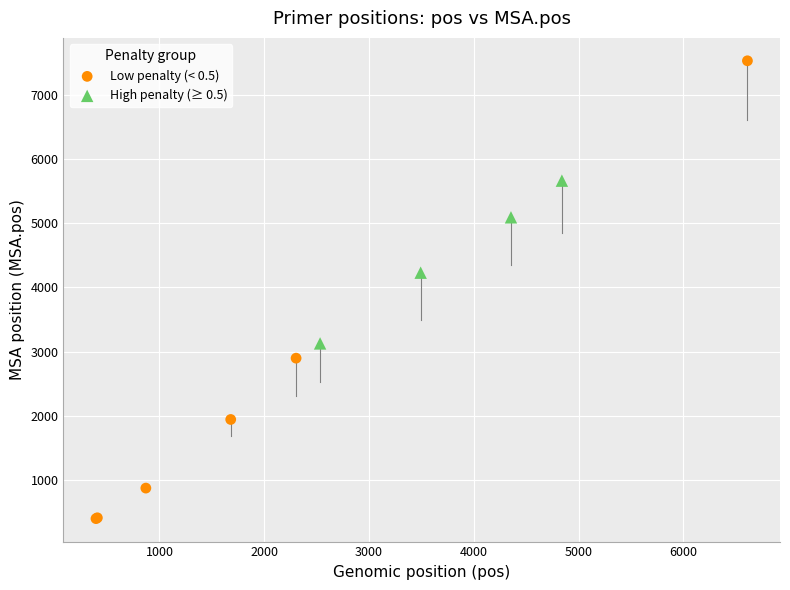

Which series contains the lowest Y value?

Low penalty (< 0.5)